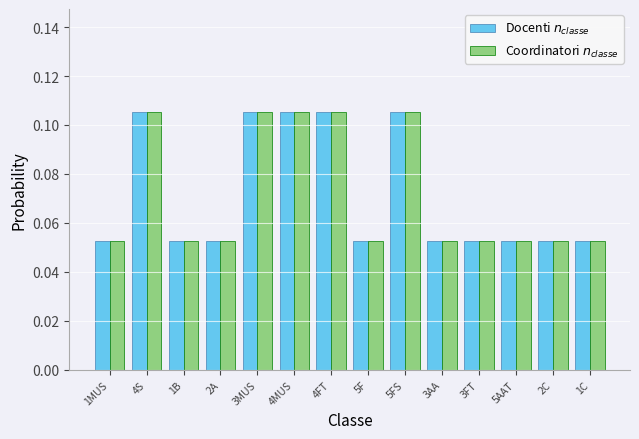

True or false: Docenti $n_{classe}$ has a value of 0.0 at 3FT.

False